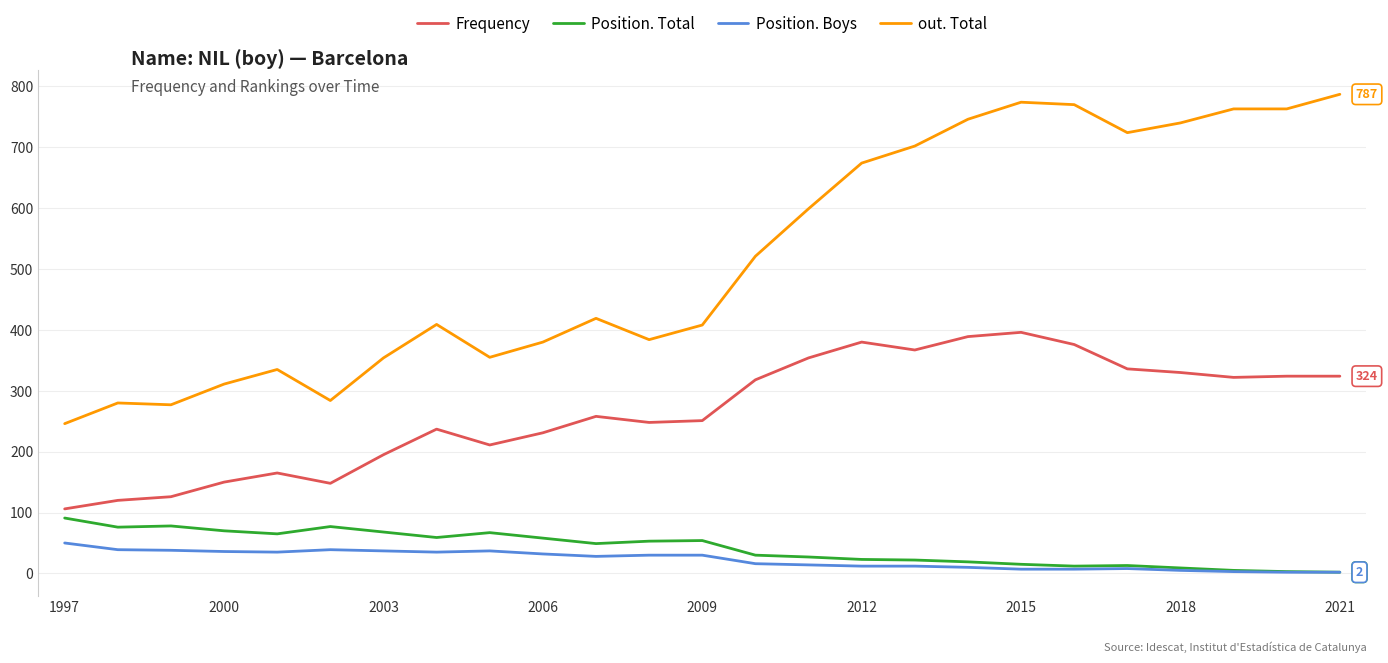

What is the maximum value for out. Total?

787